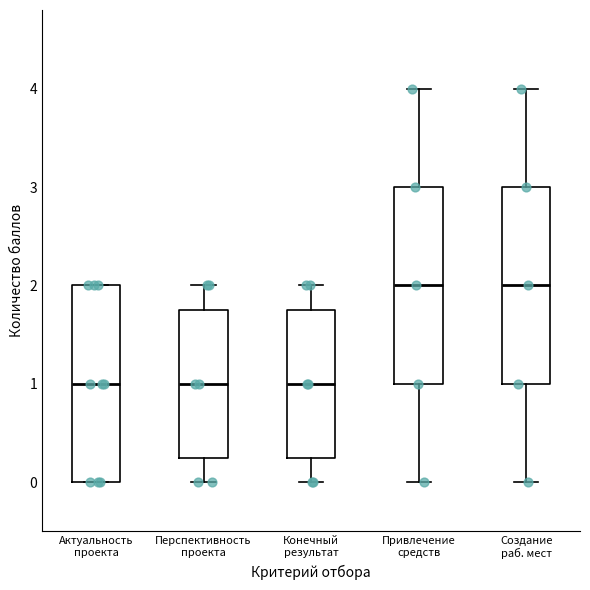

Where is the lower edge of the box for Актуальность проекта on the y-axis? The values are not printed on the chart, so give them approximately, as read against the axis.

0.0